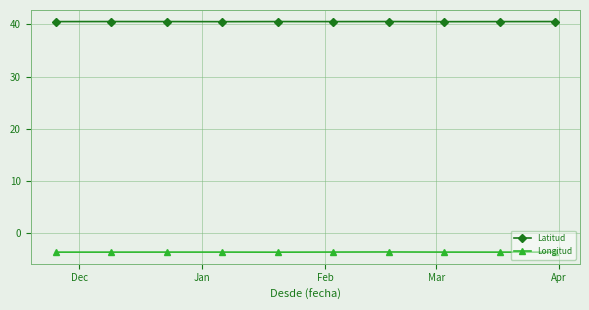

What is the maximum value for Latitud?

40.6